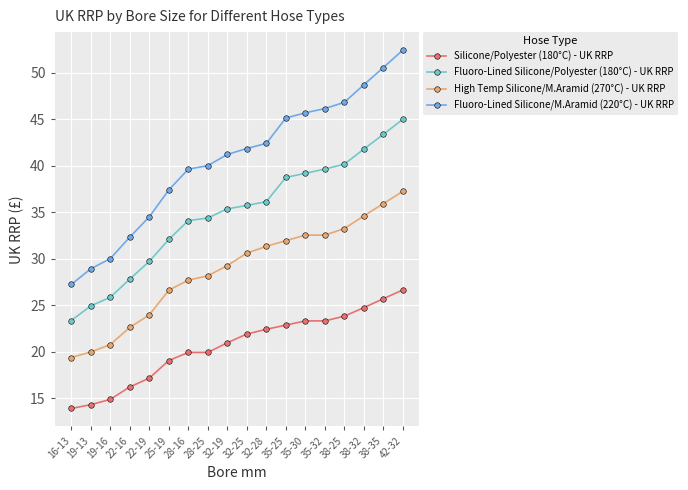

What value does the Fluoro-Lined Silicone/M.Aramid (220°C) - UK RRP series have at 35-25?

45.1